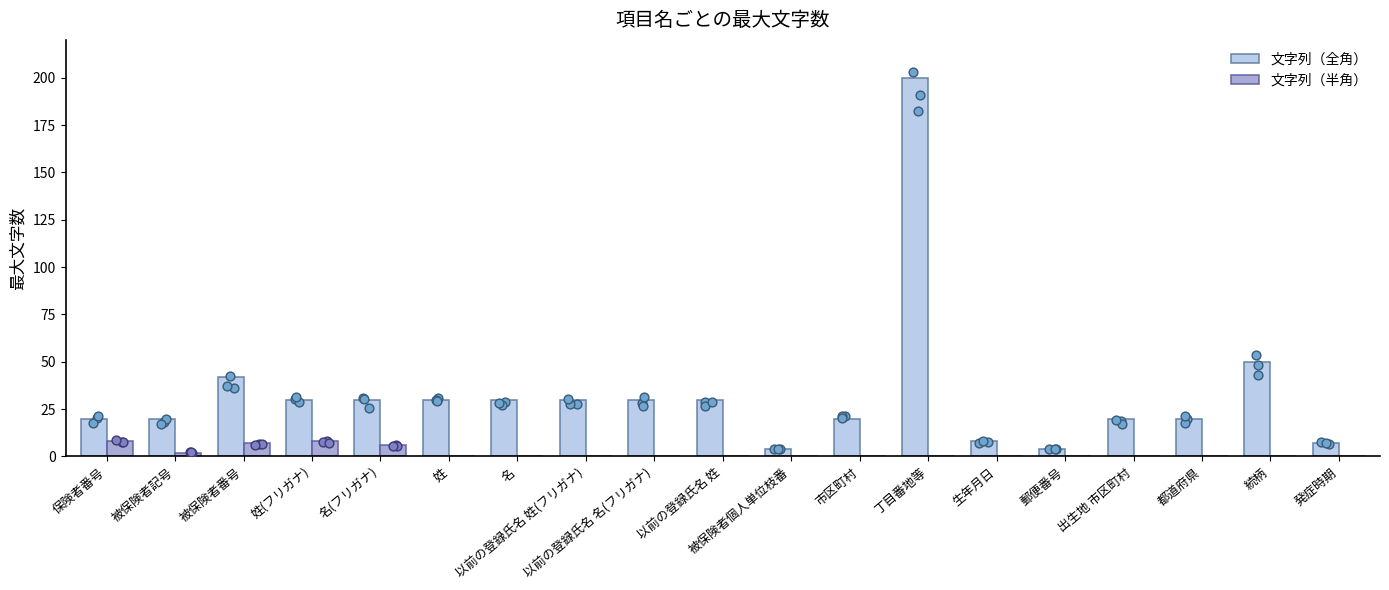

Which series has the largest Y range (max minus min)?

文字列（全角）